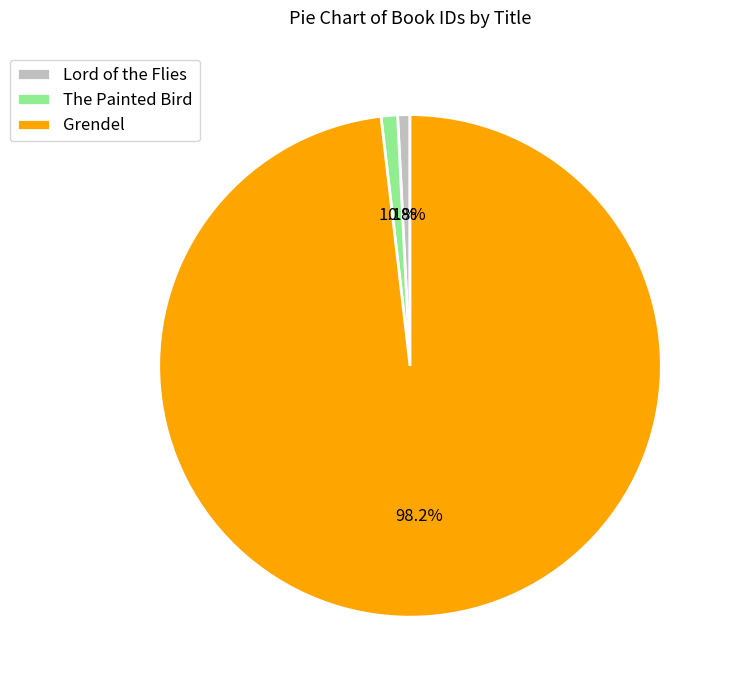

To the nearest percent, what is the combined percentage of Lord of the Flies and Grendel?

99%